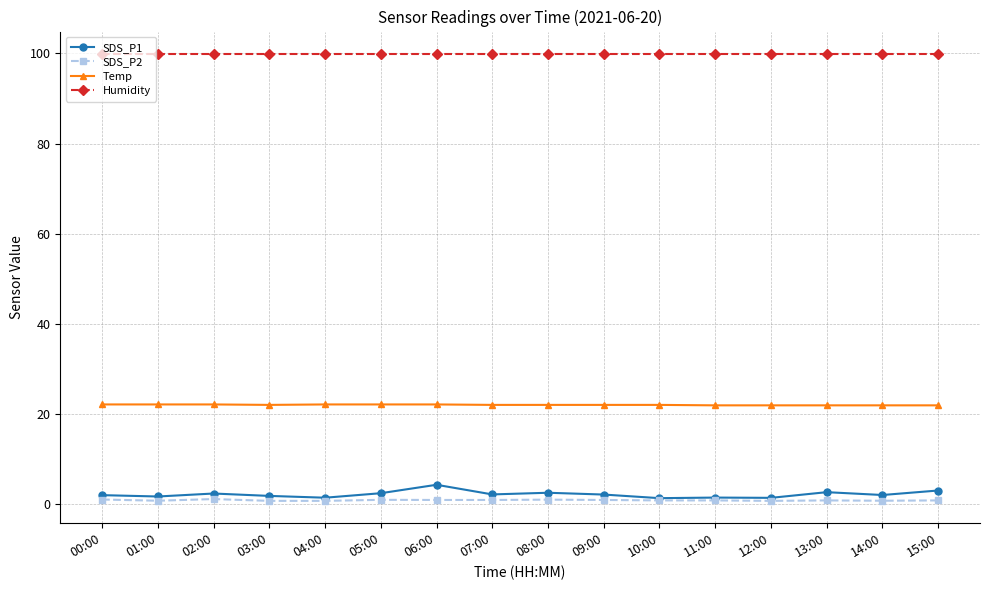

True or false: Humidity and Temp cross at least once.

False